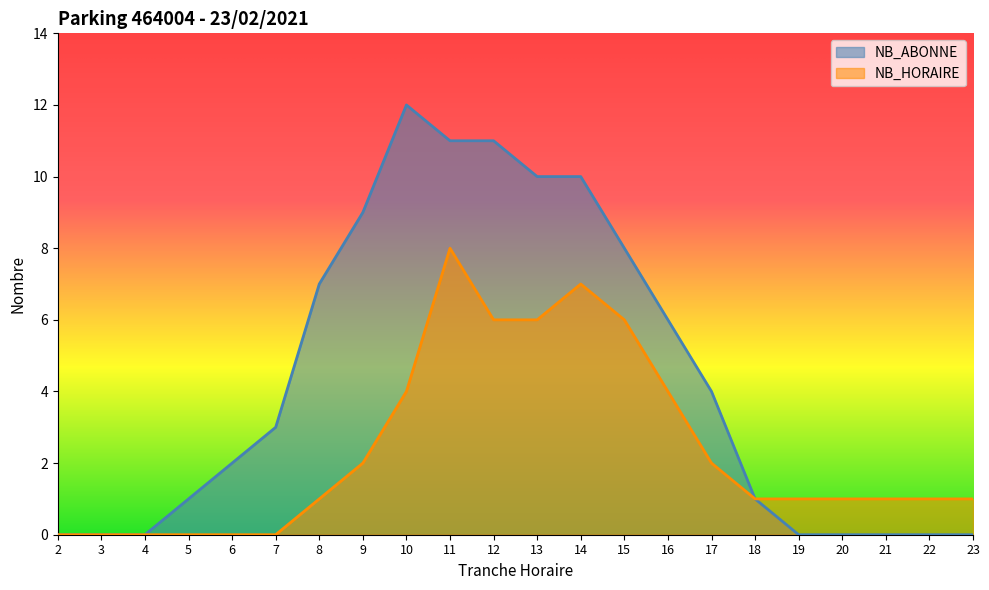

What is the difference between the second highest and minimum values in the NB_HORAIRE series?

7